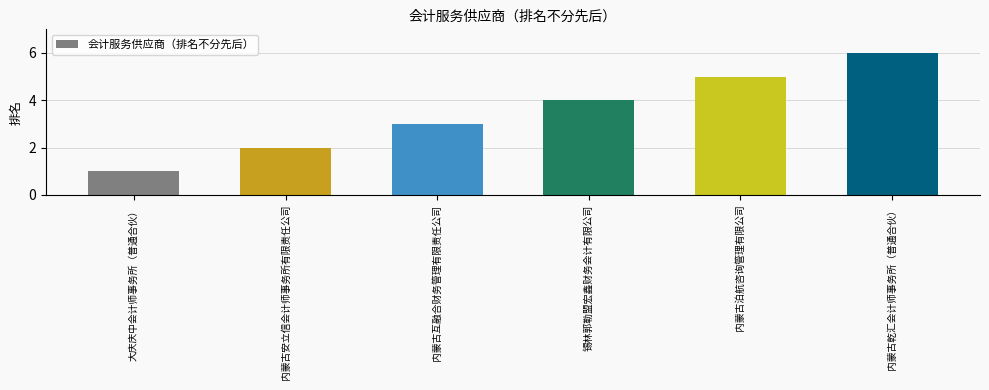

What is the difference between the maximum and second lowest values?

4